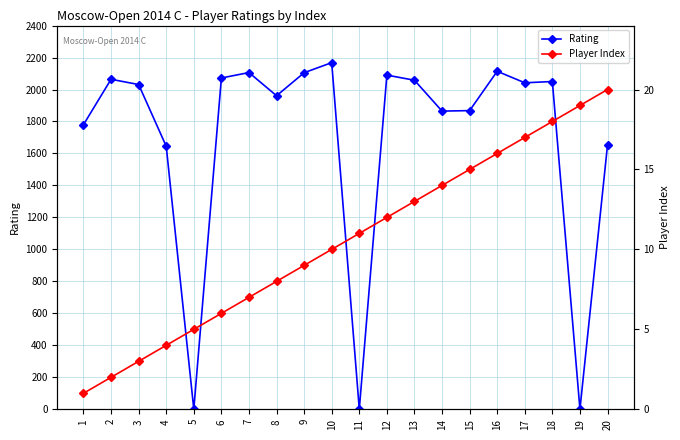

List the series in order of their overall mean, highest first.

Rating, Player Index